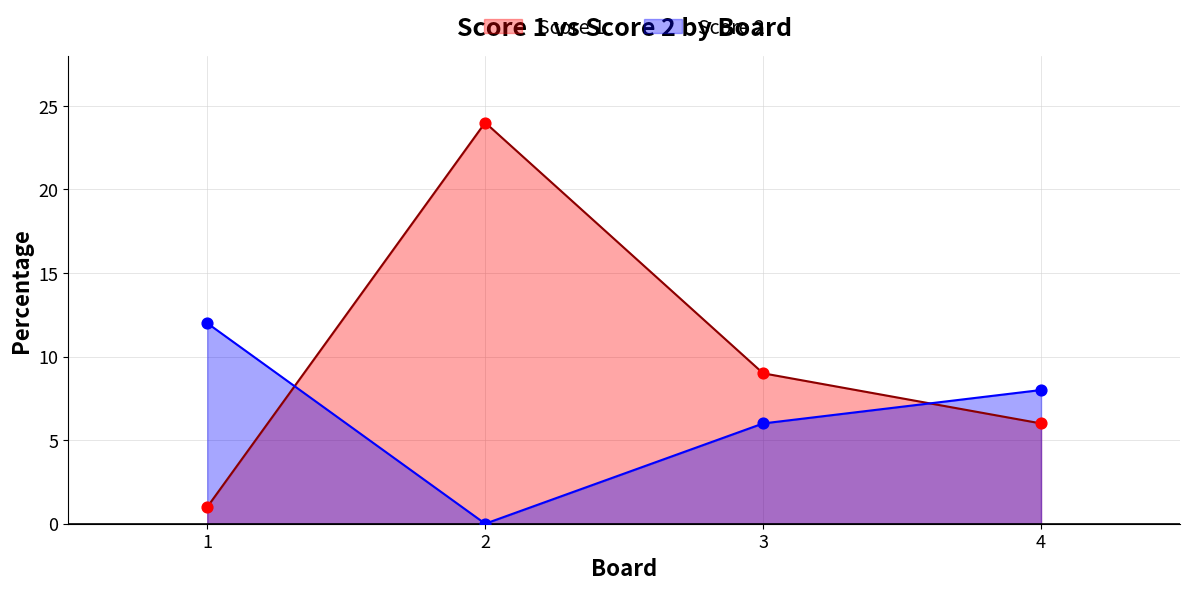

Which series has the widest spread of Y values?

Score 1